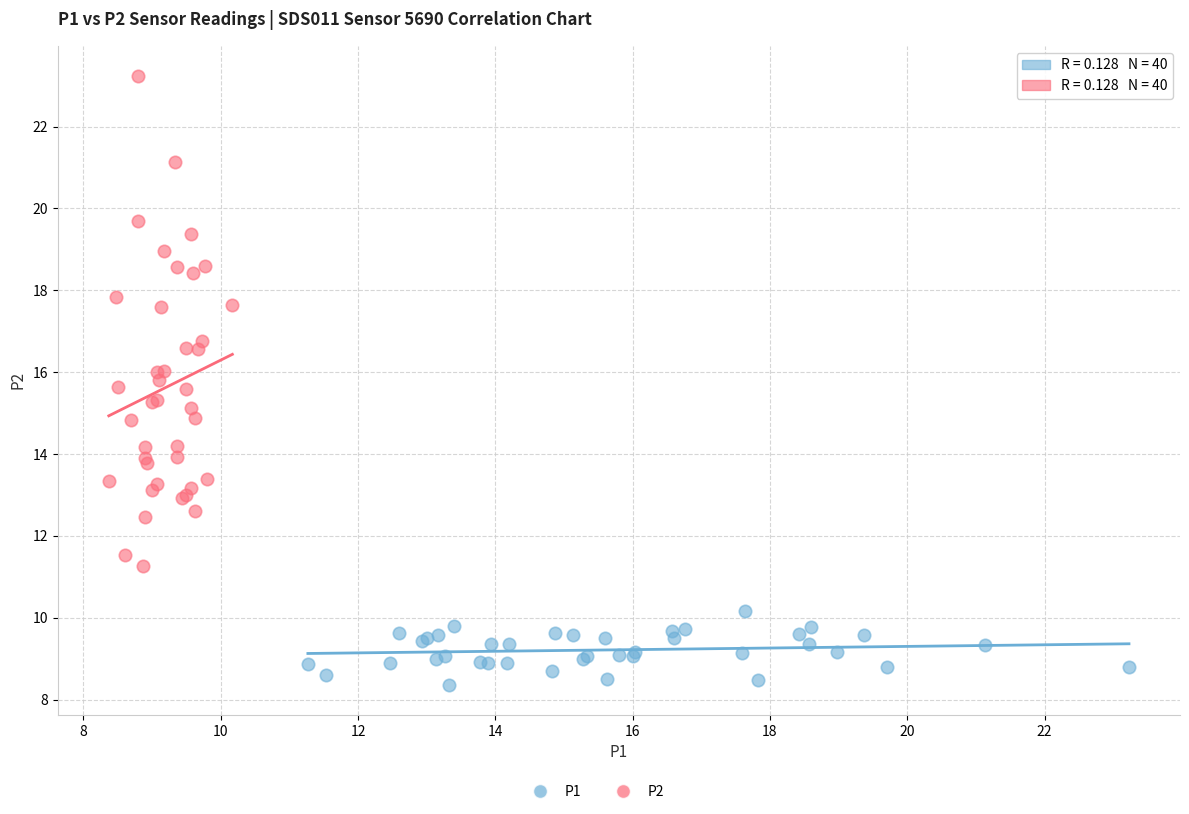

Which series has the widest spread of Y values?

P2